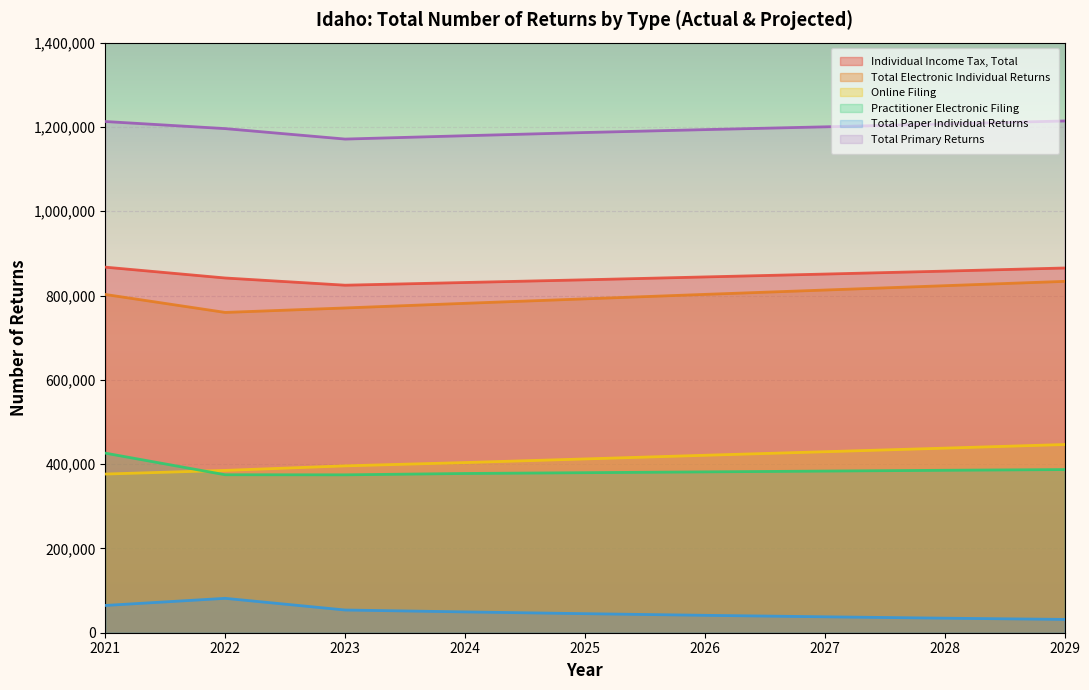

How many data points in Total Paper Individual Returns are above 45200?

4